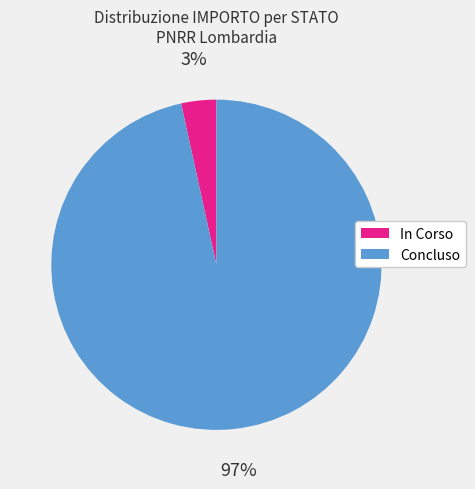

Do Concluso and In Corso together represent more than half of the pie?

Yes